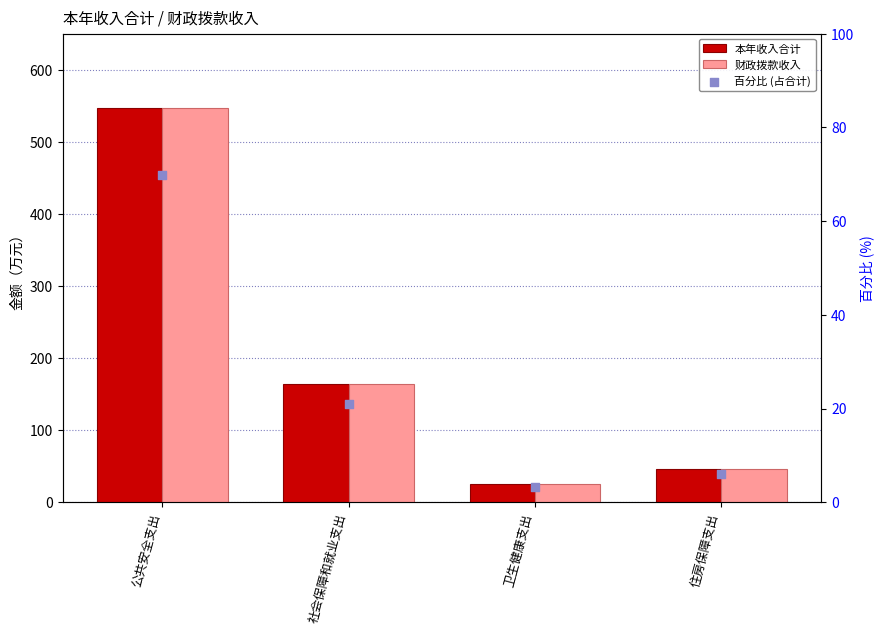

What is the total value across all series at 卫生健康支出?

54.2